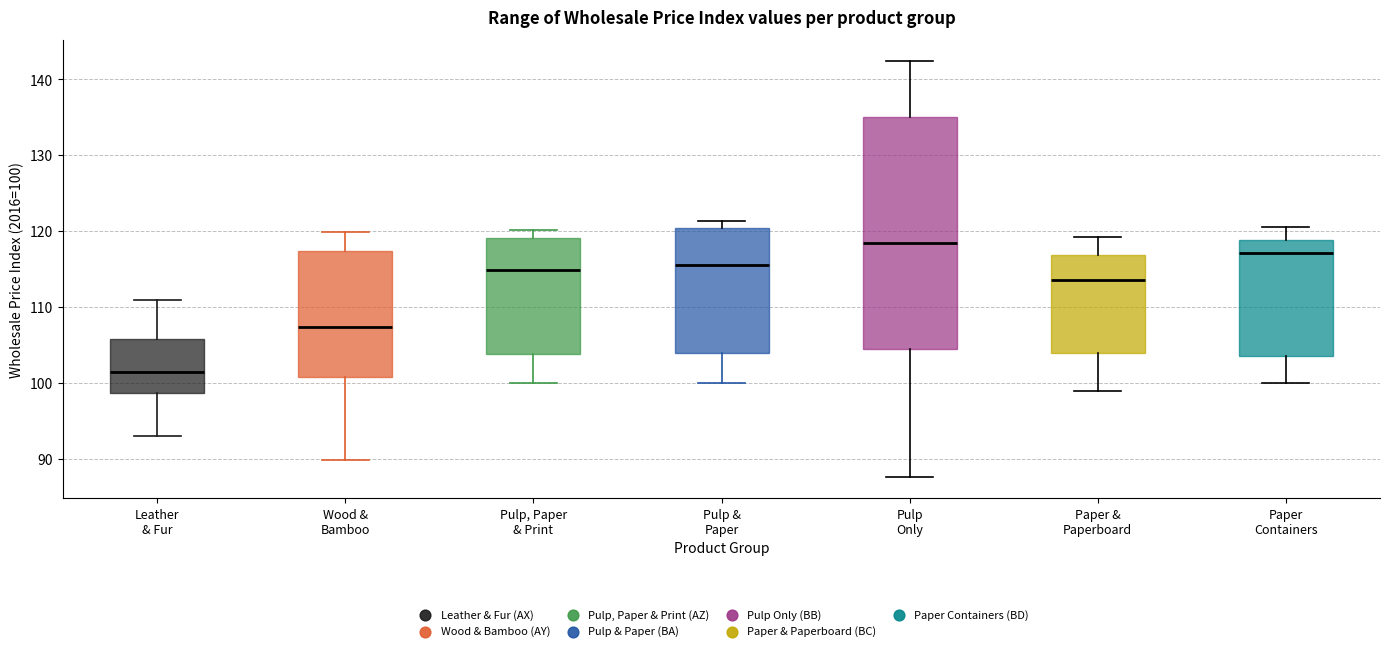

Reading left to right, read every box against the y-axis: the position of its median line, the range the box covers, and the ends of its whiskers. The values are not printed on the chart, so give them approximately, as read against the axis.

Leather & Fur: median 101, box 99 to 106, whiskers 93 to 111
Wood & Bamboo: median 107, box 101 to 117, whiskers 90 to 120
Pulp, Paper & Print: median 115, box 104 to 119, whiskers 100 to 120
Pulp & Paper: median 116, box 104 to 120, whiskers 100 to 121
Pulp Only: median 118, box 104 to 135, whiskers 88 to 142
Paper & Paperboard: median 114, box 104 to 117, whiskers 99 to 119
Paper Containers: median 117, box 104 to 119, whiskers 100 to 121